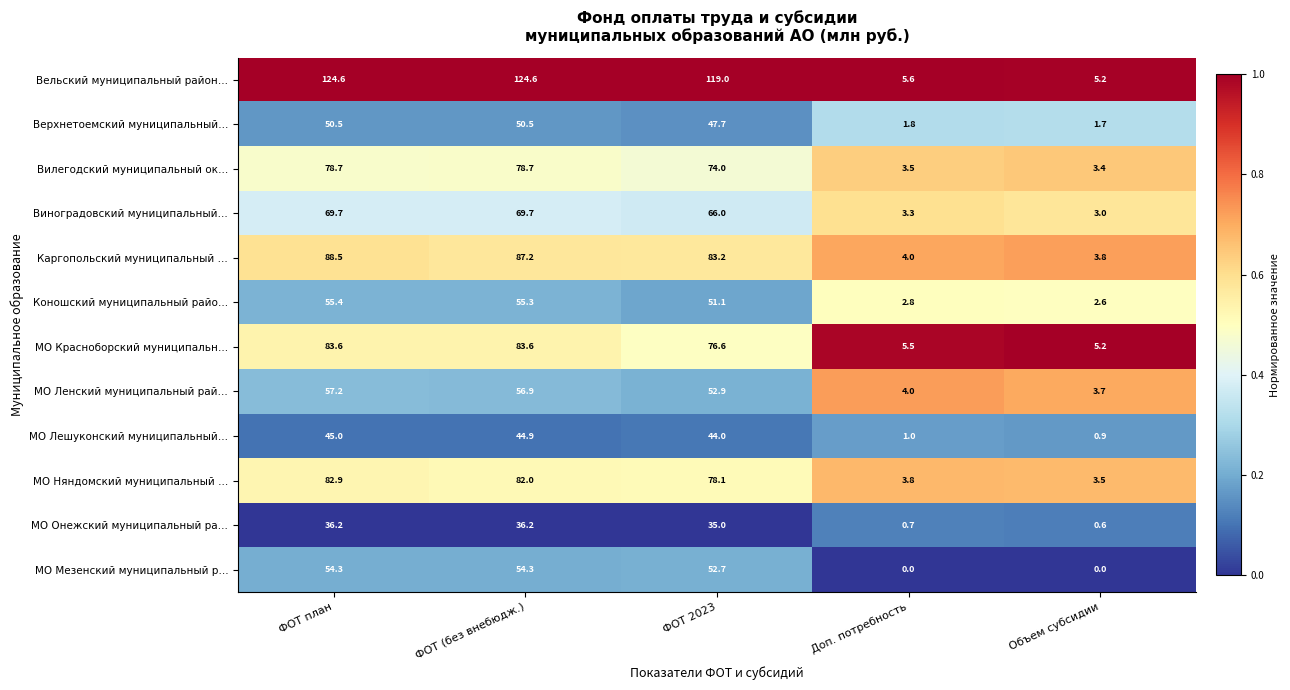

At which category is the sum across all series the highest?

ФОТ план